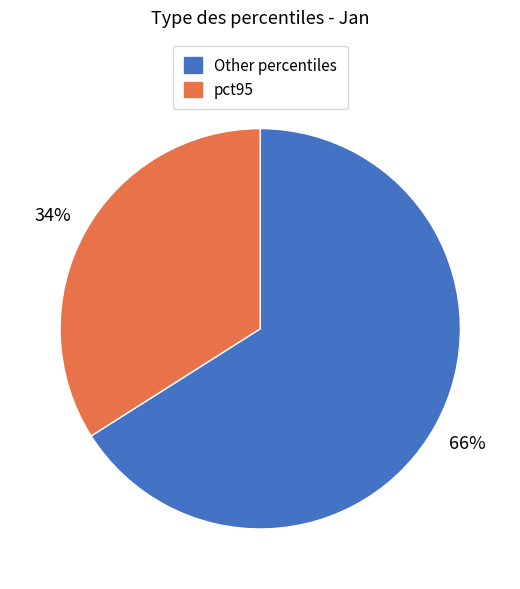

How many segments does this pie chart have?

2